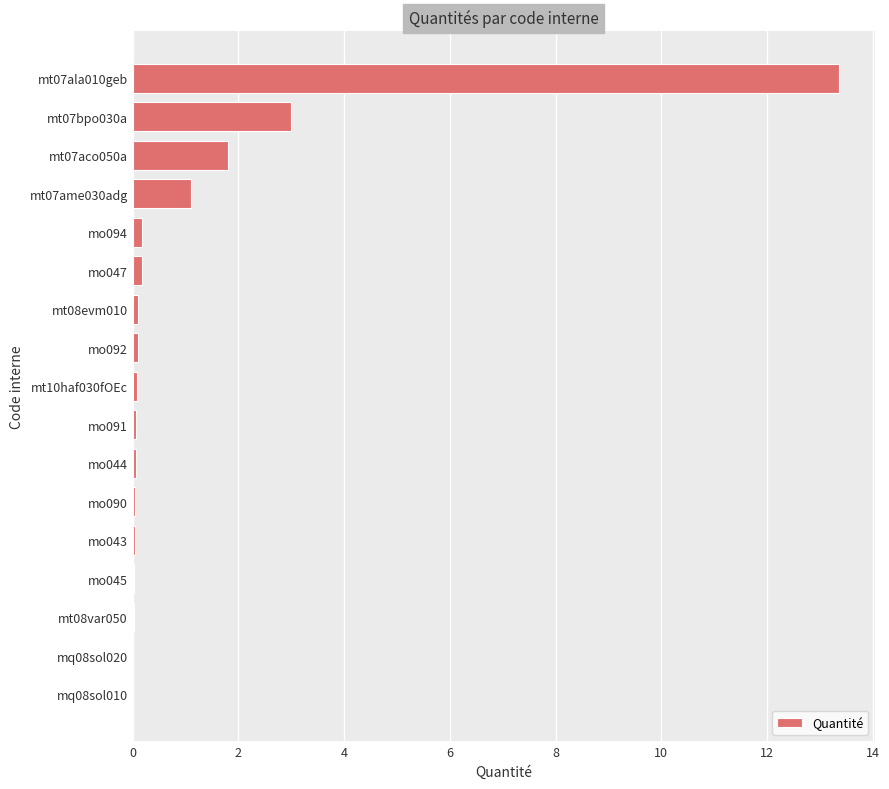

Are the bars horizontal?

Yes